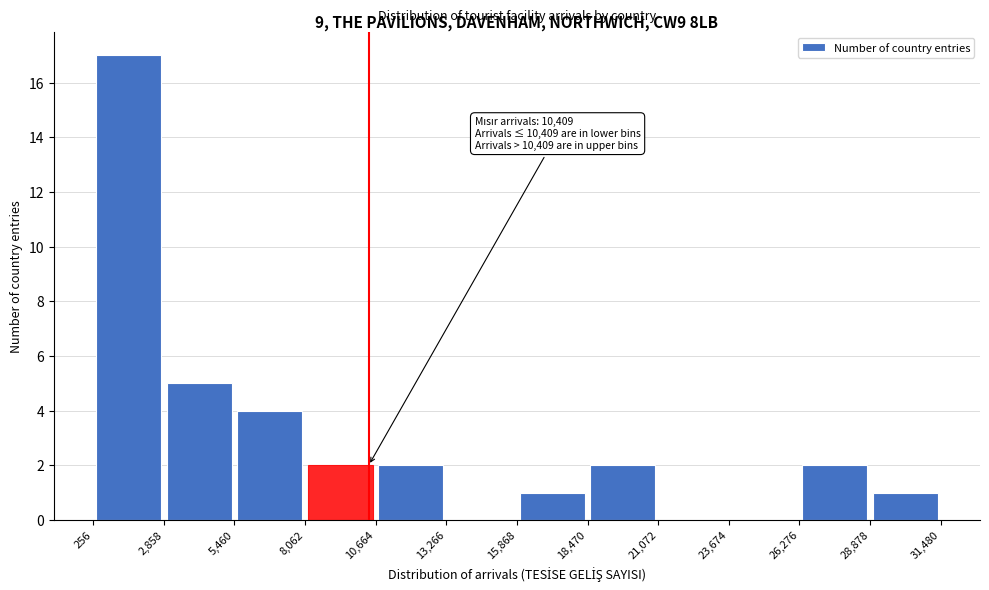

Which range on the x-axis has the tallest bar?

256 to 2,858